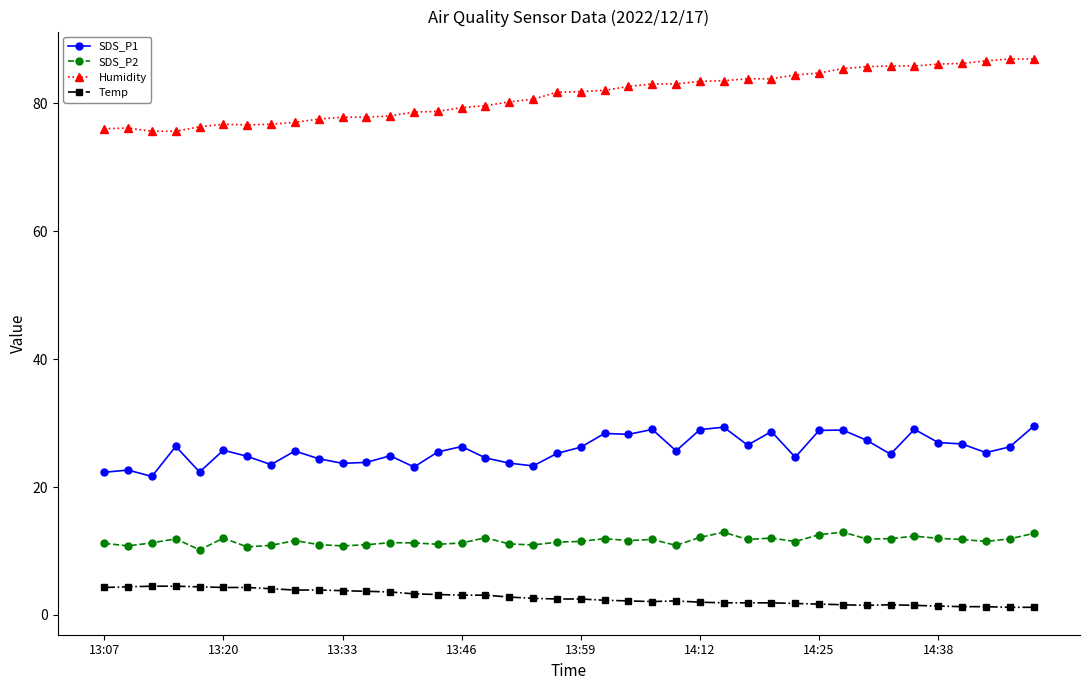

Which series has the largest total across all categories?

Humidity